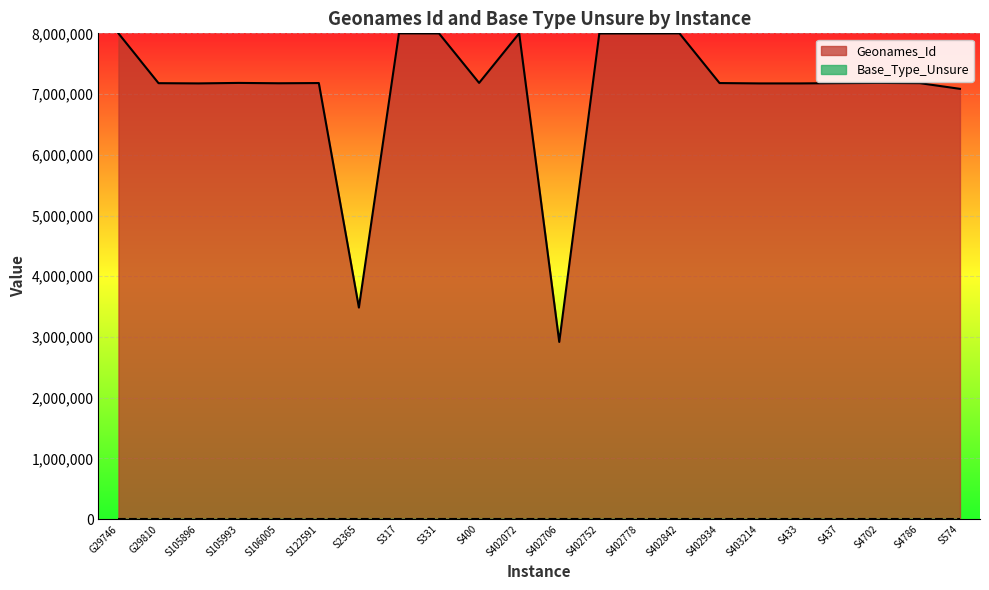

What is the average value?

7074473.7